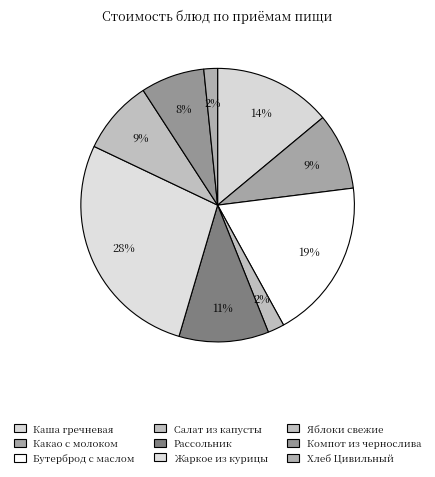

What is the smallest slice in the pie chart?

Хлеб Цивильный